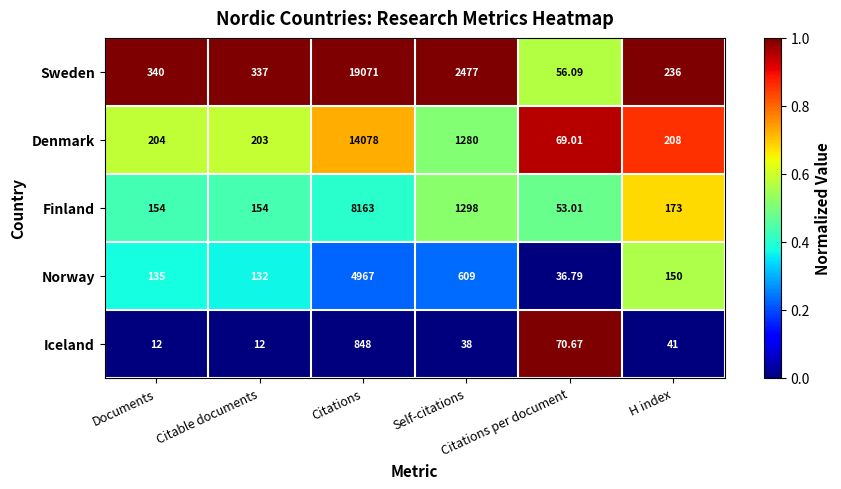

List the series in order of their overall mean, highest first.

Sweden, Denmark, Finland, Norway, Iceland